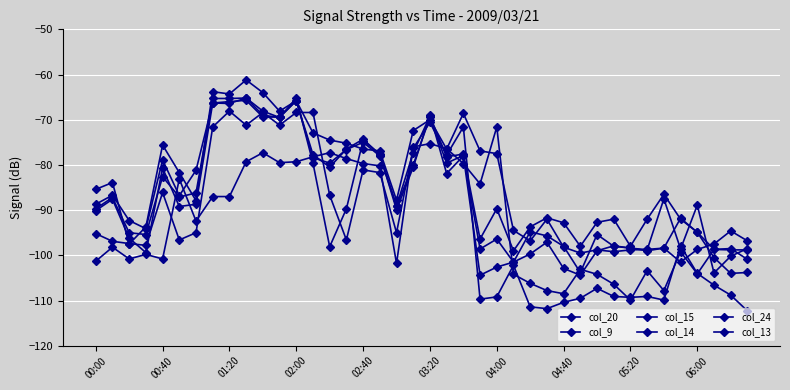

Is this an area chart (filled region under the line)?

No